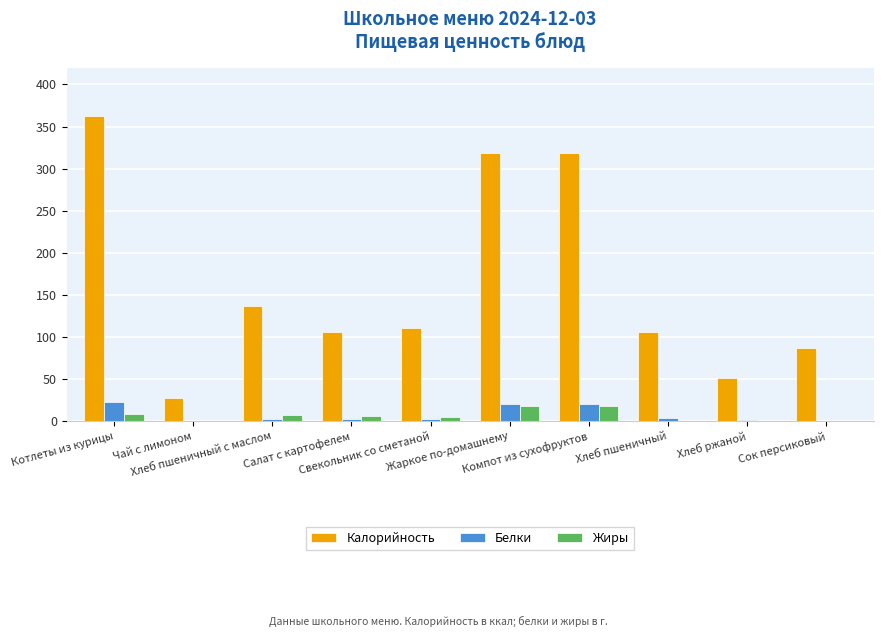

What is the greatest value displayed?

362.8